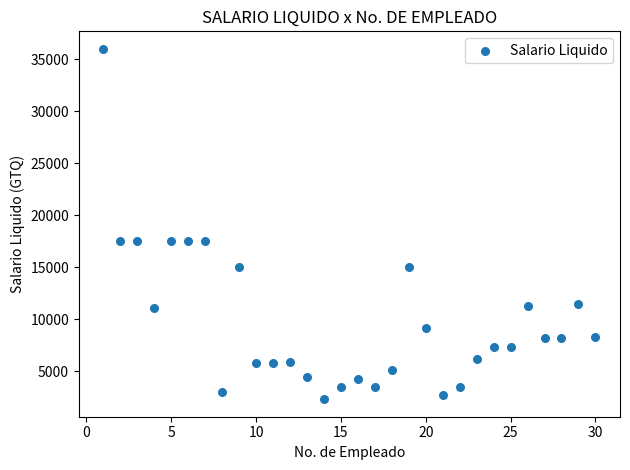

What is the range of Y values (max minus min)?

33659.6